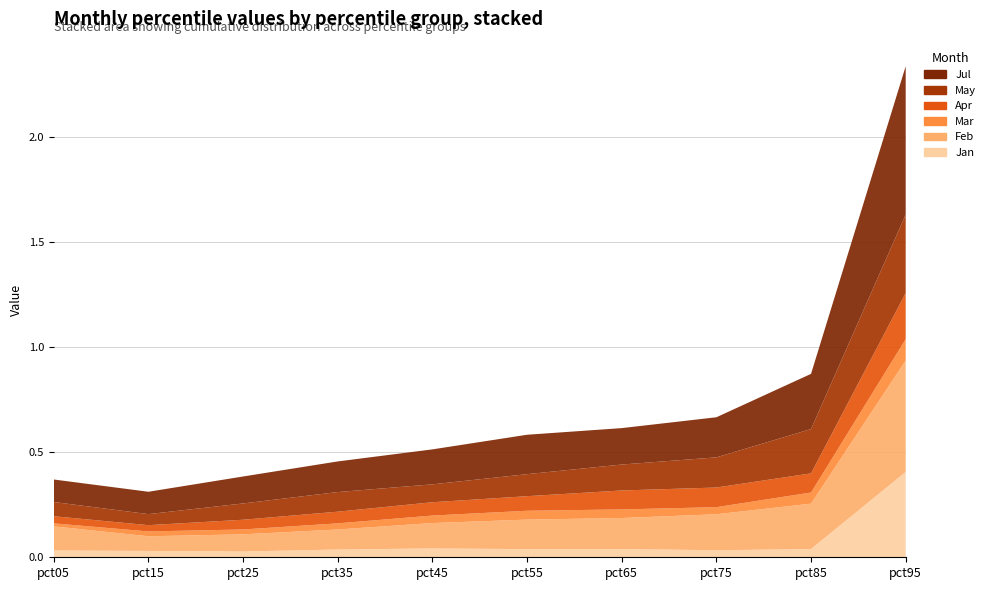

Reading left to right, list all the values displayed in this chart.

Jan: 0.0	0.0	0.0	0.0	0.0	0.0	0.0	0.0	0.0	0.4
Feb: 0.1	0.1	0.1	0.1	0.1	0.1	0.1	0.2	0.2	0.5
Mar: 0.0	0.0	0.0	0.0	0.0	0.0	0.0	0.0	0.1	0.1
Apr: 0.0	0.0	0.0	0.1	0.1	0.1	0.1	0.1	0.1	0.2
May: 0.1	0.1	0.1	0.1	0.1	0.1	0.1	0.1	0.2	0.4
Jul: 0.1	0.1	0.1	0.1	0.2	0.2	0.2	0.2	0.3	0.7